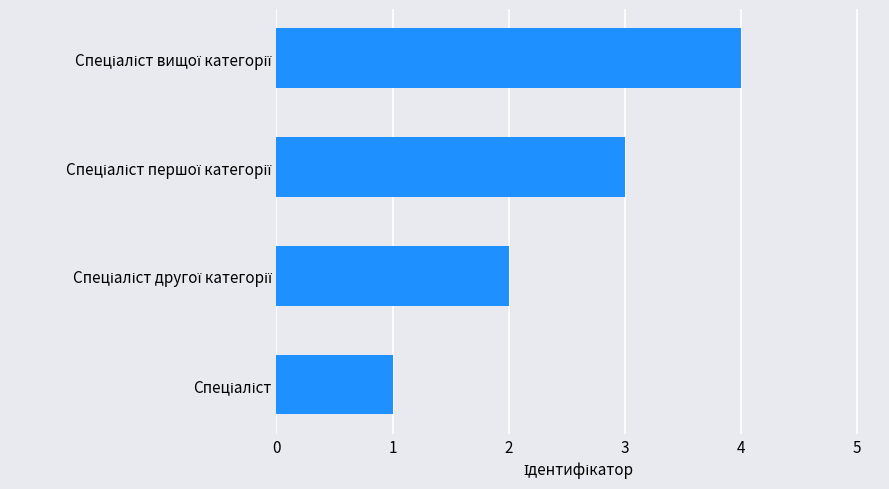

How many bars are there in total?

4